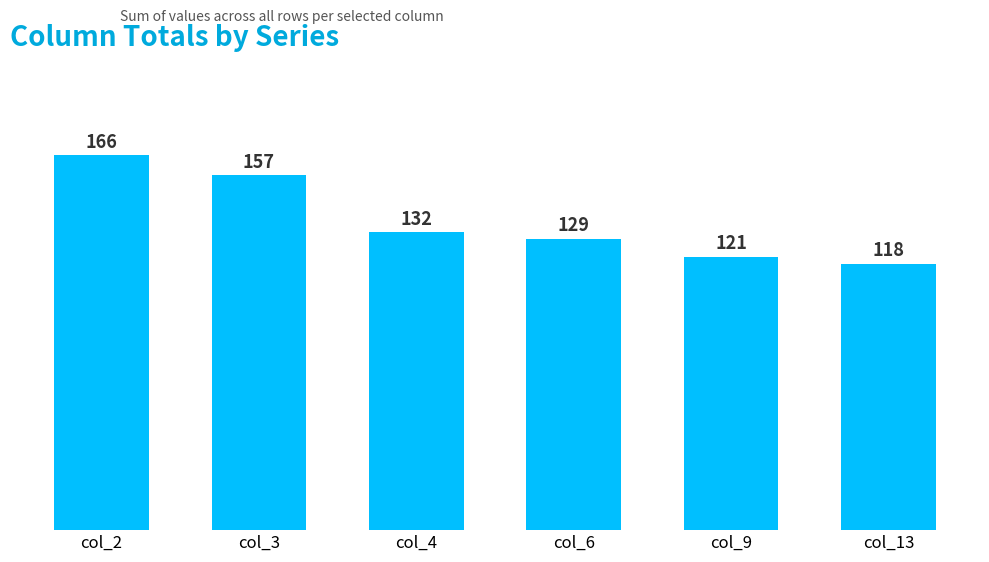

List the labels in order of value, largest first.

col_2, col_3, col_4, col_6, col_9, col_13